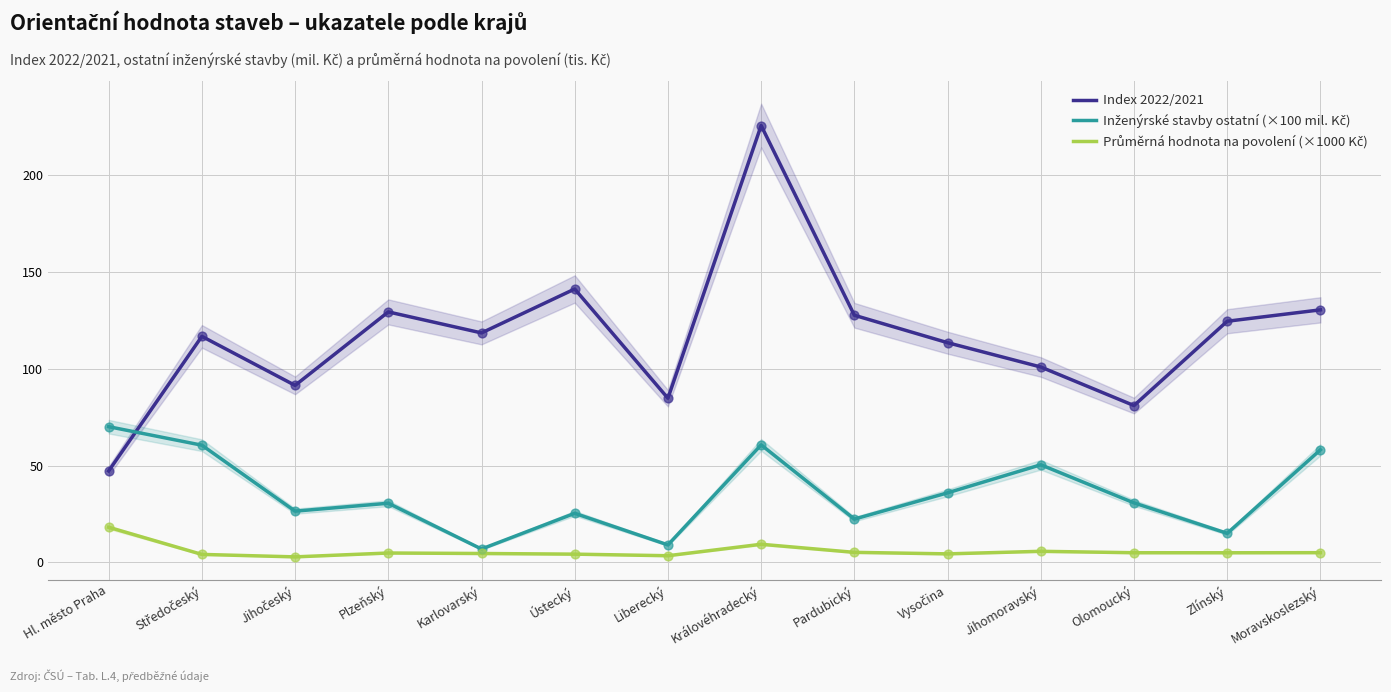

Which series reaches the maximum Y coordinate?

Index 2022/2021